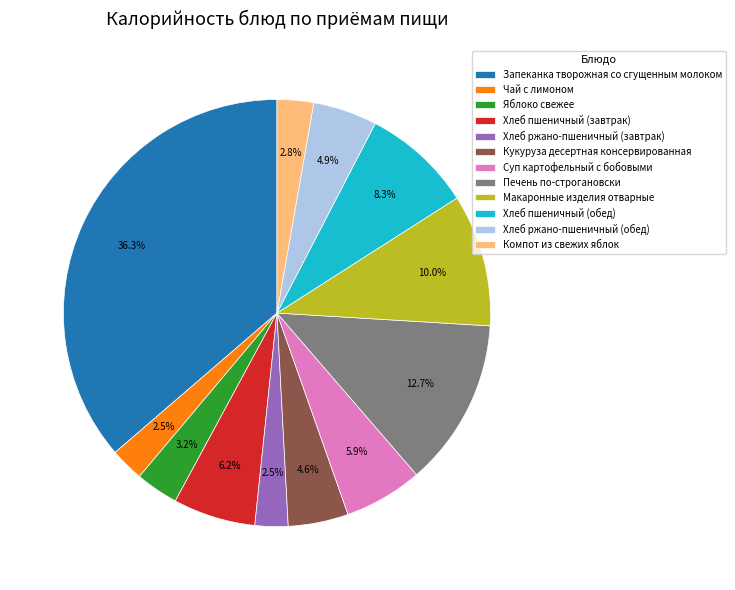

Count the number of slices in the pie.

12